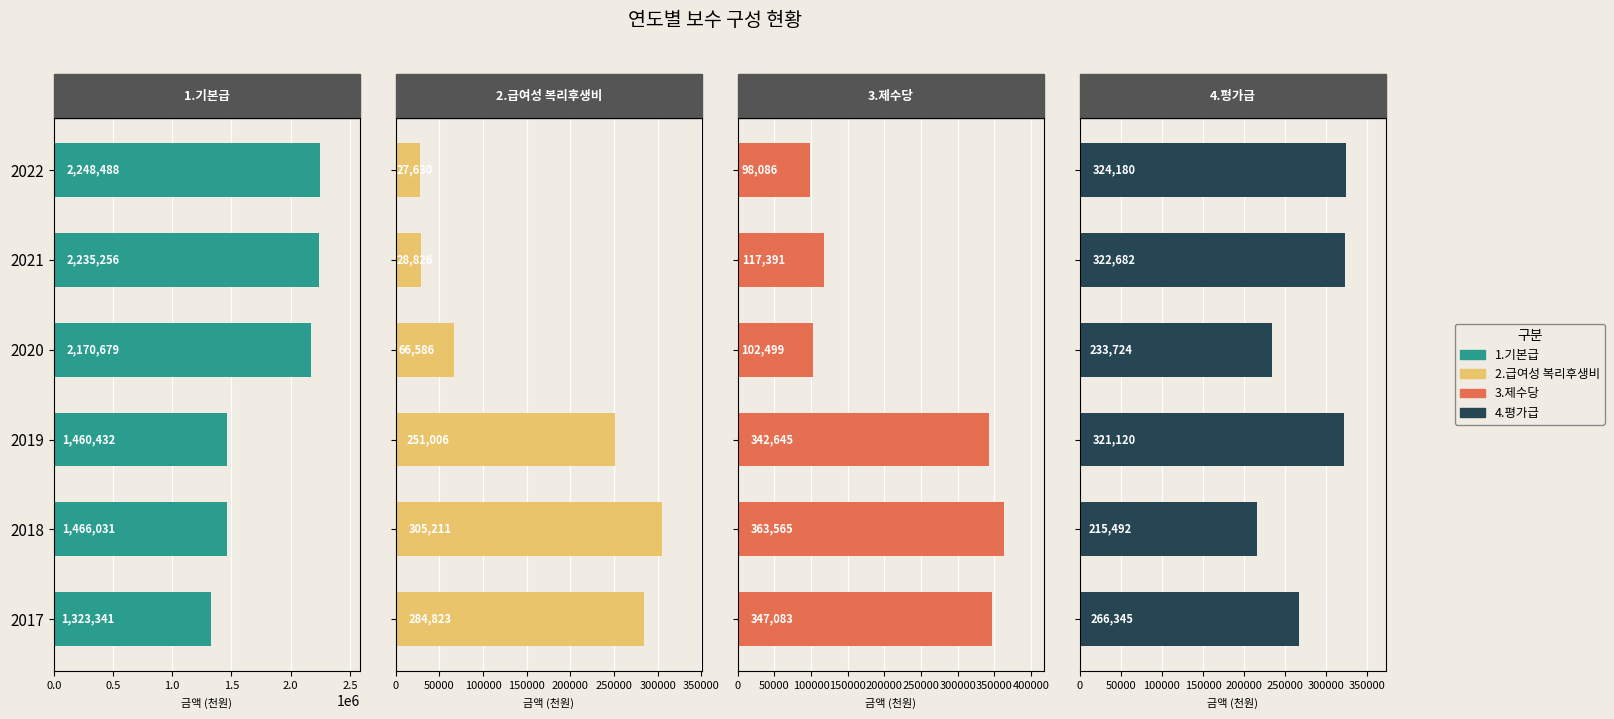

What is the difference between the maximum and minimum values in the 4.평가급 series?

108688